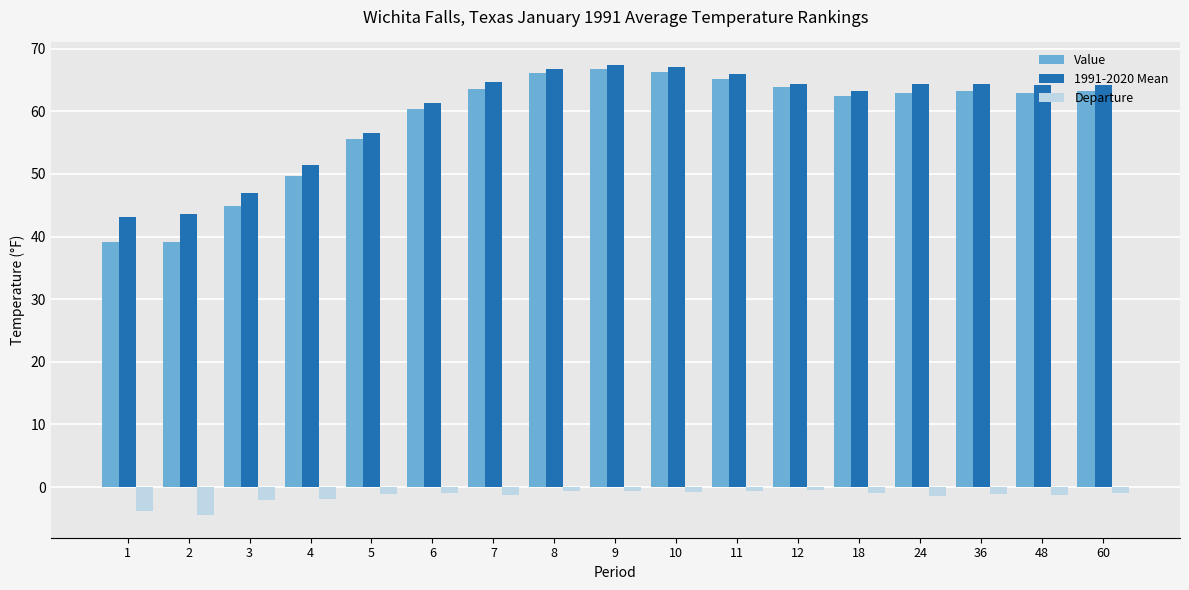

Is the value of 1991-2020 Mean at 2 greater than the value of Departure at 48?

Yes